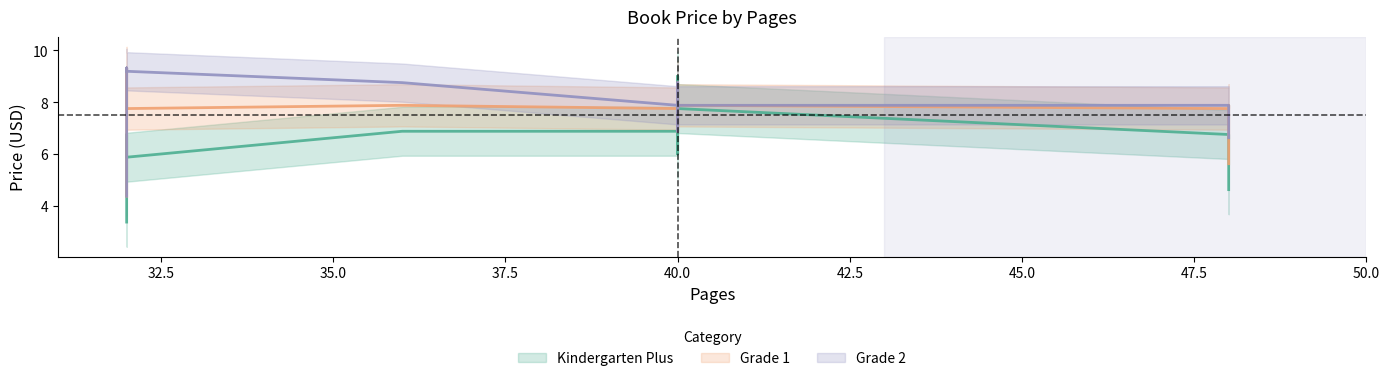

What is the sum of the Kindergarten Plus values at 40 and 32?

14.0